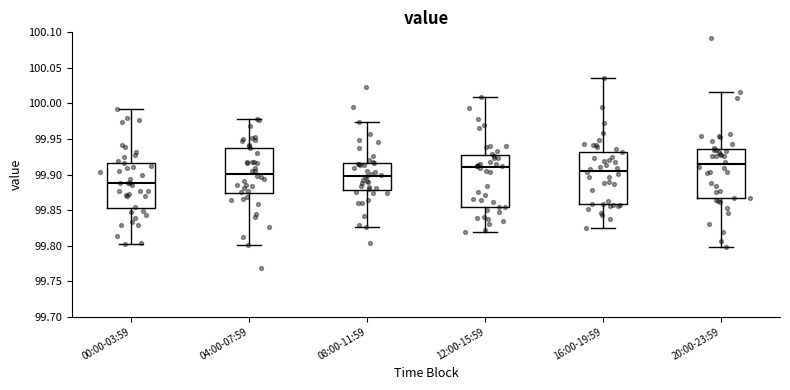

Where is the upper edge of the box for 12:00-15:59 on the y-axis? The values are not printed on the chart, so give them approximately, as read against the axis.

99.925